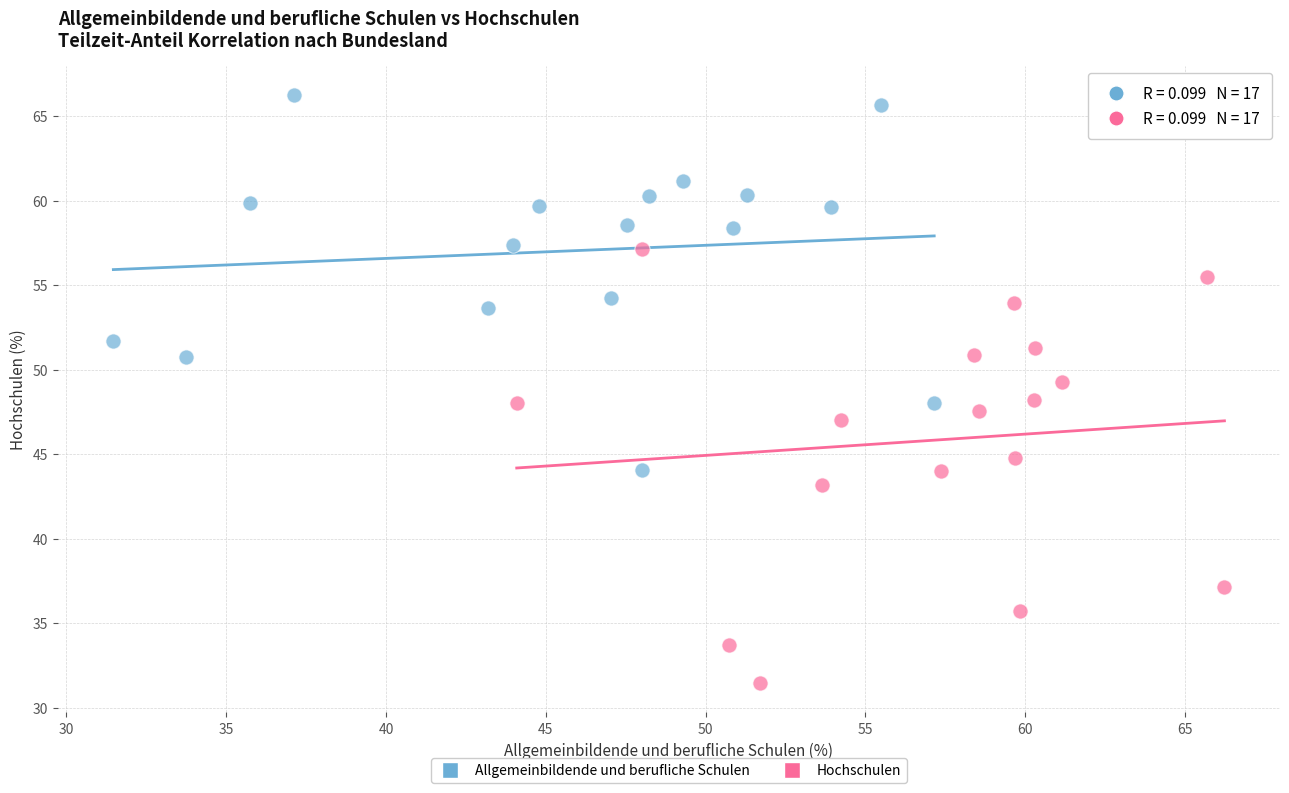

Which series has the widest spread of Y values?

Hochschulen